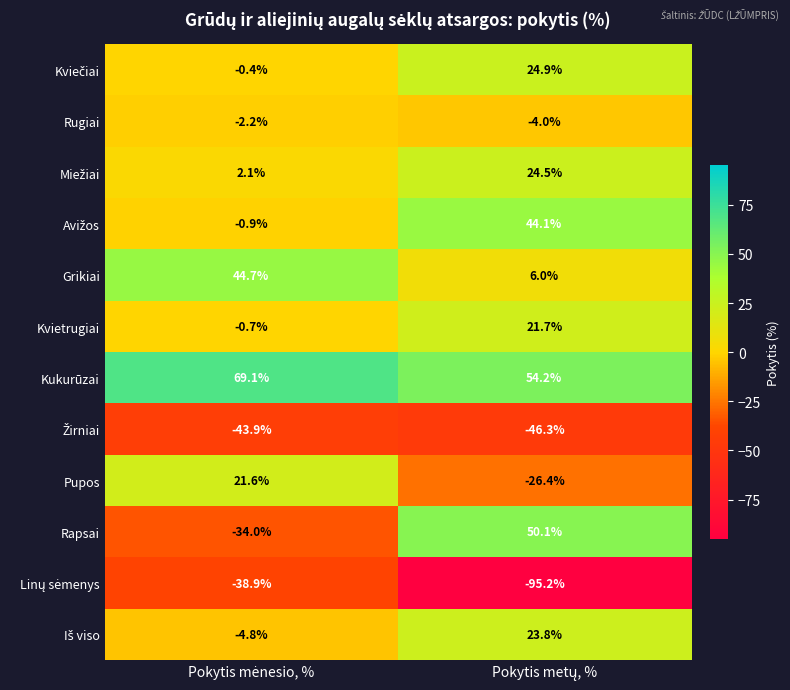

Which series has the largest total across all categories?

Kukurūzai